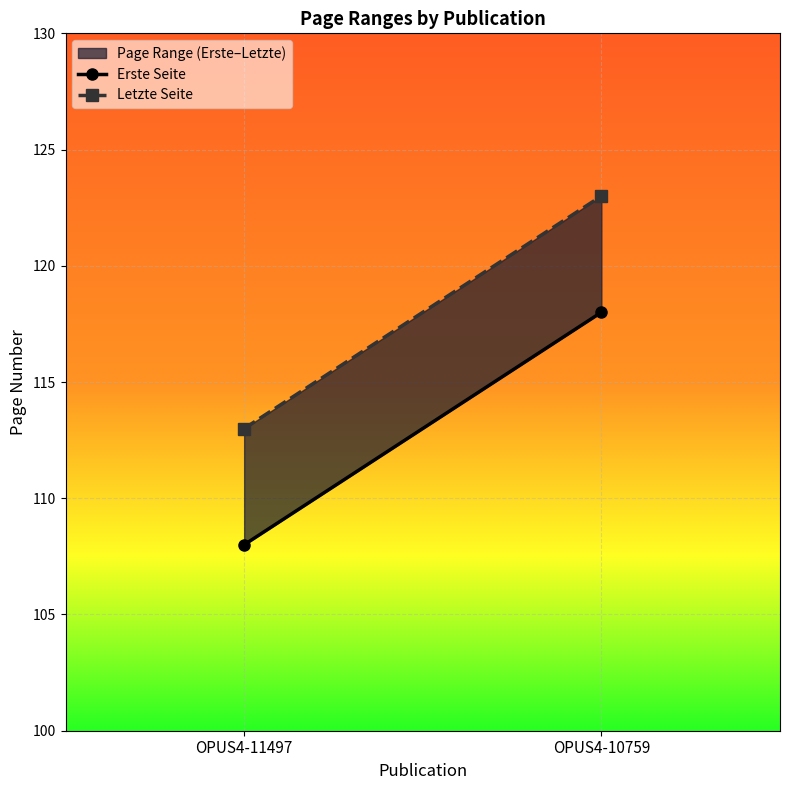

What is the average value of the Letzte Seite series?

118